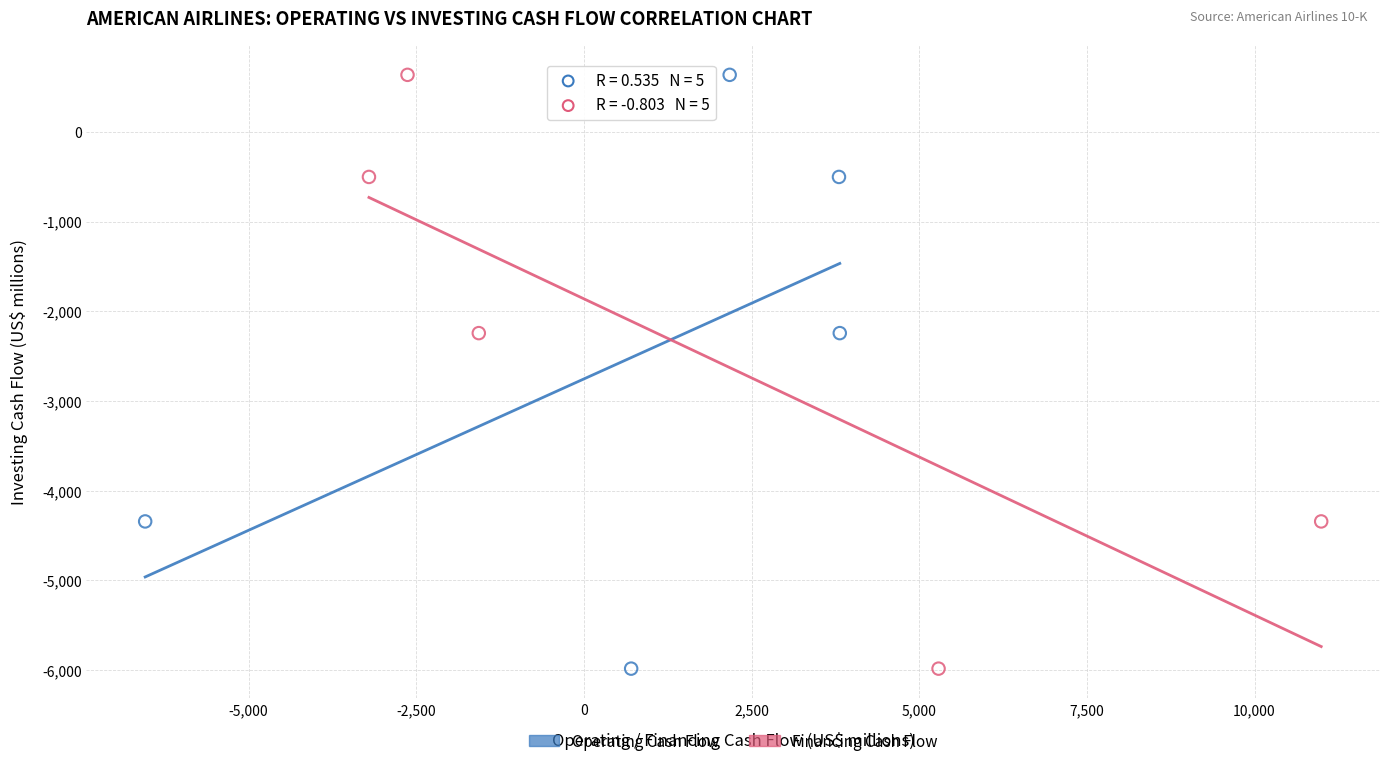

What are all the series names shown in the legend?

Operating Cash Flow, Financing Cash Flow